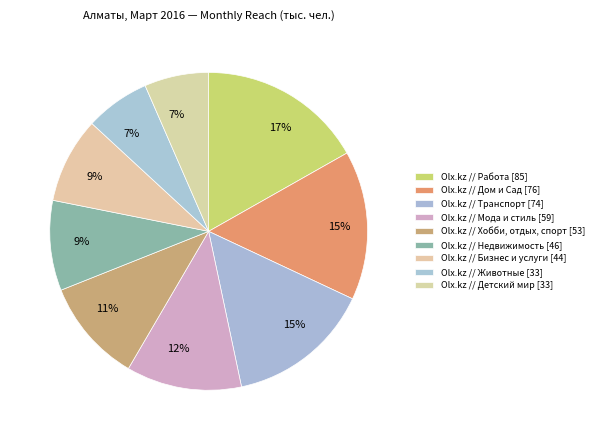

How many segments does this pie chart have?

9